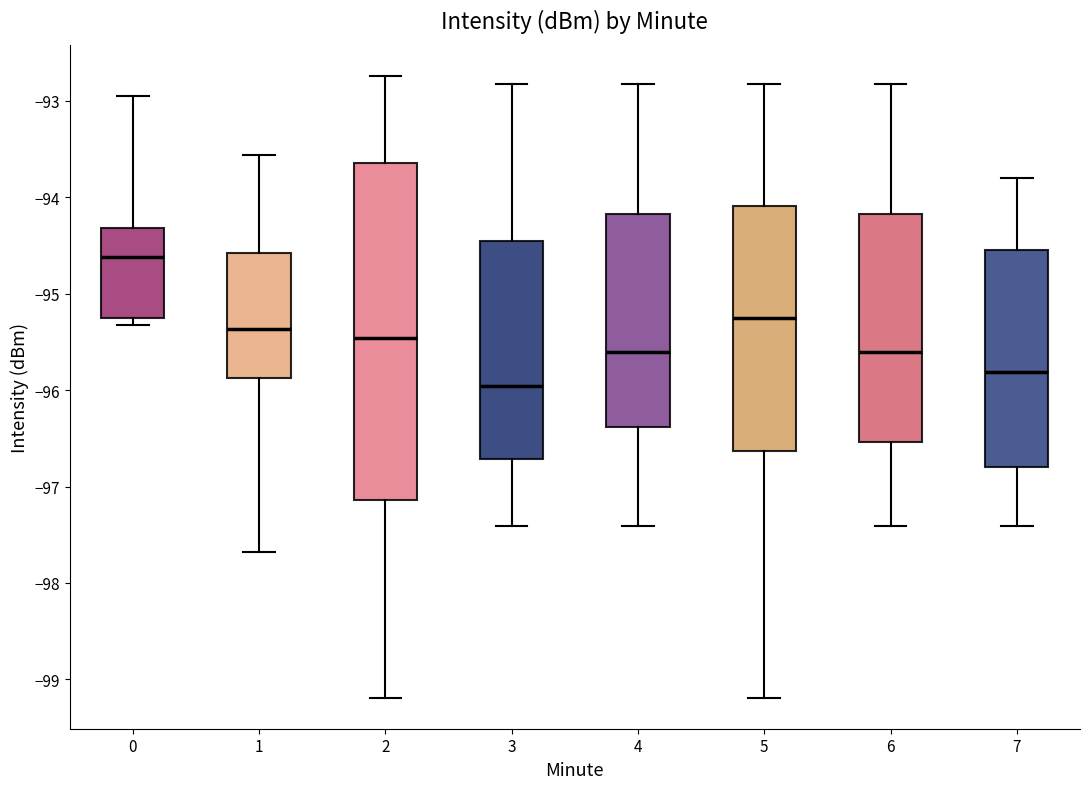

Comparing the boxes themselves (not the whiskers), which one is the tallest?

2